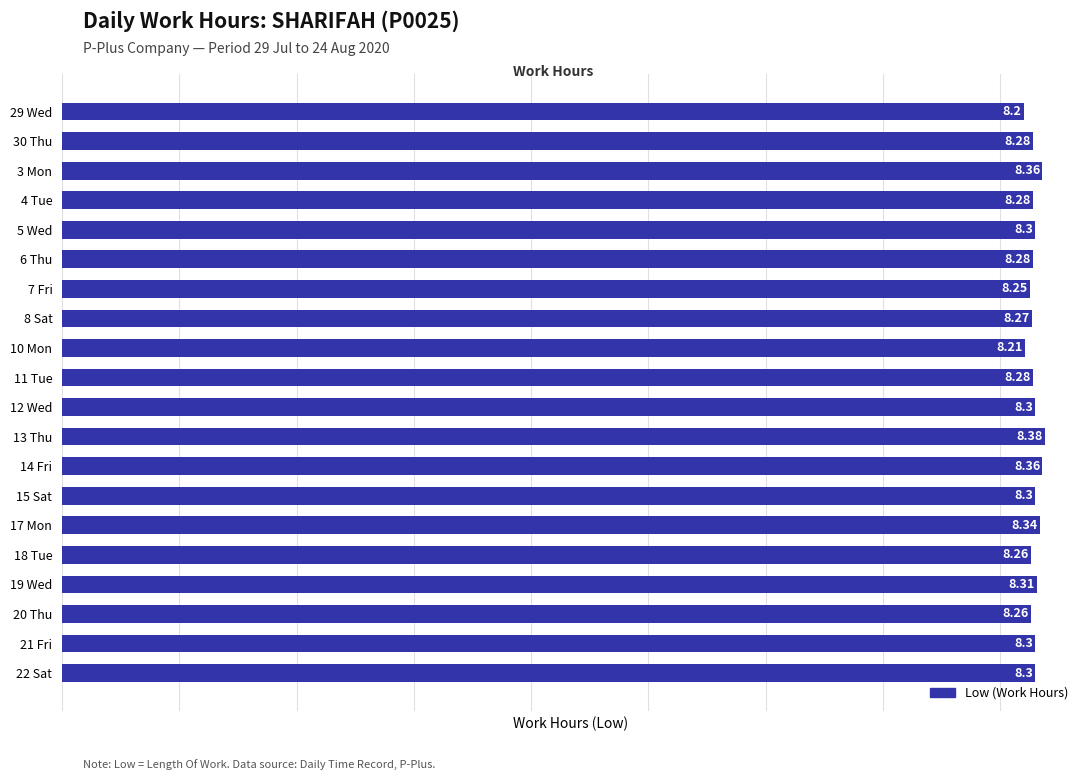

Which category has the highest value across all series?

13 Thu